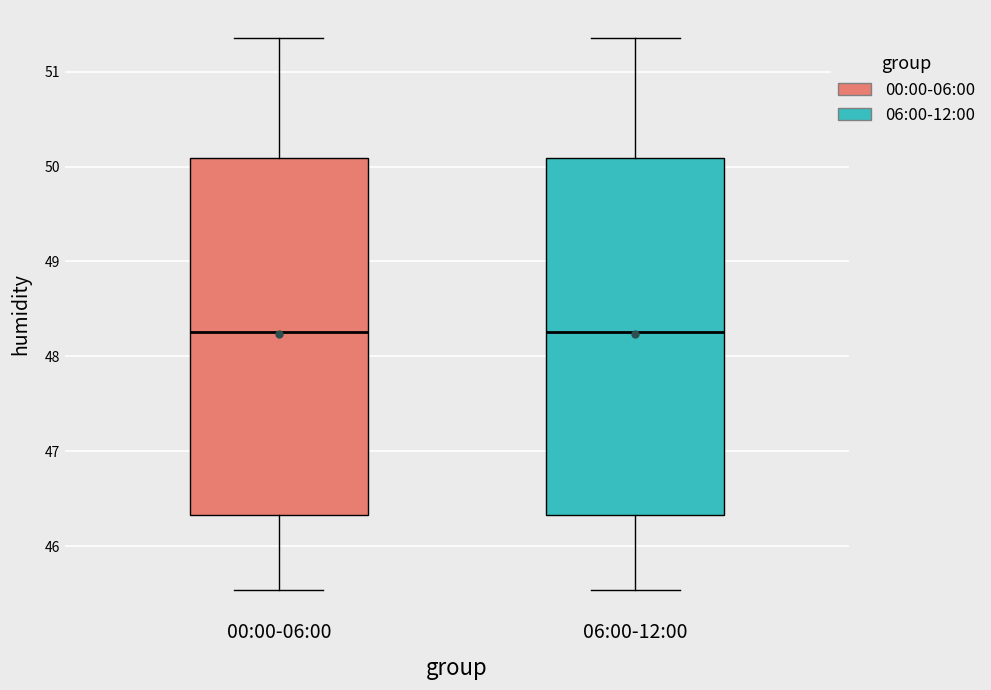

Where does the lower whisker of the box for 00:00-06:00 end on the y-axis? The values are not printed on the chart, so give them approximately, as read against the axis.

45.5